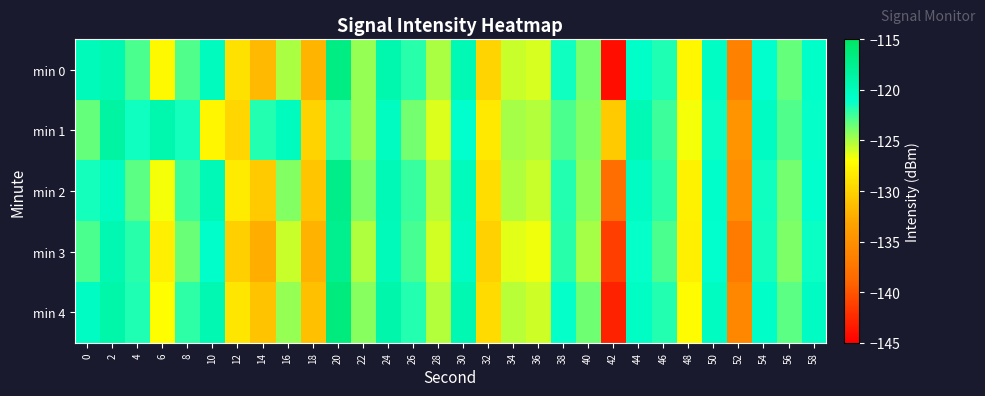

Reading right to left, transcribe all the data shown in this chart.

min 0: 58=-120.8	56=-123.4	54=-121.0	52=-136.4	50=-120.6	48=-127.4	46=-121.7	44=-120.8	42=-144.2	40=-123.8	38=-121.4	36=-126.0	34=-125.8	32=-129.8	30=-119.7	28=-125.1	26=-122.0	24=-119.2	22=-124.6	20=-116.9	18=-131.9	16=-125.0	14=-131.7	12=-129.0	10=-120.3	8=-122.9	6=-127.4	4=-122.7	2=-119.4	0=-120.0
min 1: 58=-121.2	56=-122.9	54=-120.5	52=-134.7	50=-121.3	48=-126.8	46=-122.4	44=-119.6	42=-130.5	40=-124.1	38=-122.8	36=-125.3	34=-124.9	32=-128.4	30=-121.0	28=-126.2	26=-123.7	24=-120.3	22=-124.5	20=-122.1	18=-130.0	16=-120.2	14=-121.9	12=-129.8	10=-127.5	8=-121.5	6=-119.3	4=-121.4	2=-118.6	0=-123.3
min 2: 58=-121.0	56=-123.7	54=-121.4	52=-135.2	50=-120.9	48=-127.8	46=-122.1	44=-120.5	42=-138.2	40=-124.3	38=-121.9	36=-125.7	34=-125.1	32=-129.2	30=-120.1	28=-125.4	26=-122.3	24=-119.8	22=-124.0	20=-117.2	18=-130.8	16=-124.1	14=-130.5	12=-128.3	10=-119.7	8=-122.4	6=-126.8	4=-123.1	2=-120.3	0=-121.5
min 3: 58=-121.3	56=-124.0	54=-121.5	52=-137.0	50=-121.0	48=-128.1	46=-122.8	44=-121.2	42=-141.3	40=-124.9	38=-122.0	36=-126.7	34=-126.3	32=-130.1	30=-120.4	28=-126.0	26=-122.7	24=-120.0	22=-125.1	20=-117.5	18=-132.0	16=-125.7	14=-132.4	12=-130.2	10=-120.9	8=-123.5	6=-128.1	4=-122.0	2=-119.5	0=-122.8
min 4: 58=-120.5	56=-123.2	54=-120.8	52=-135.8	50=-120.3	48=-127.2	46=-121.9	44=-120.6	42=-143.0	40=-123.6	38=-121.2	36=-125.8	34=-125.4	32=-129.4	30=-119.5	28=-125.2	26=-121.8	24=-119.1	22=-124.2	20=-116.5	18=-131.2	16=-124.5	14=-131.0	12=-128.7	10=-119.5	8=-122.1	6=-127.0	4=-121.7	2=-118.9	0=-120.5